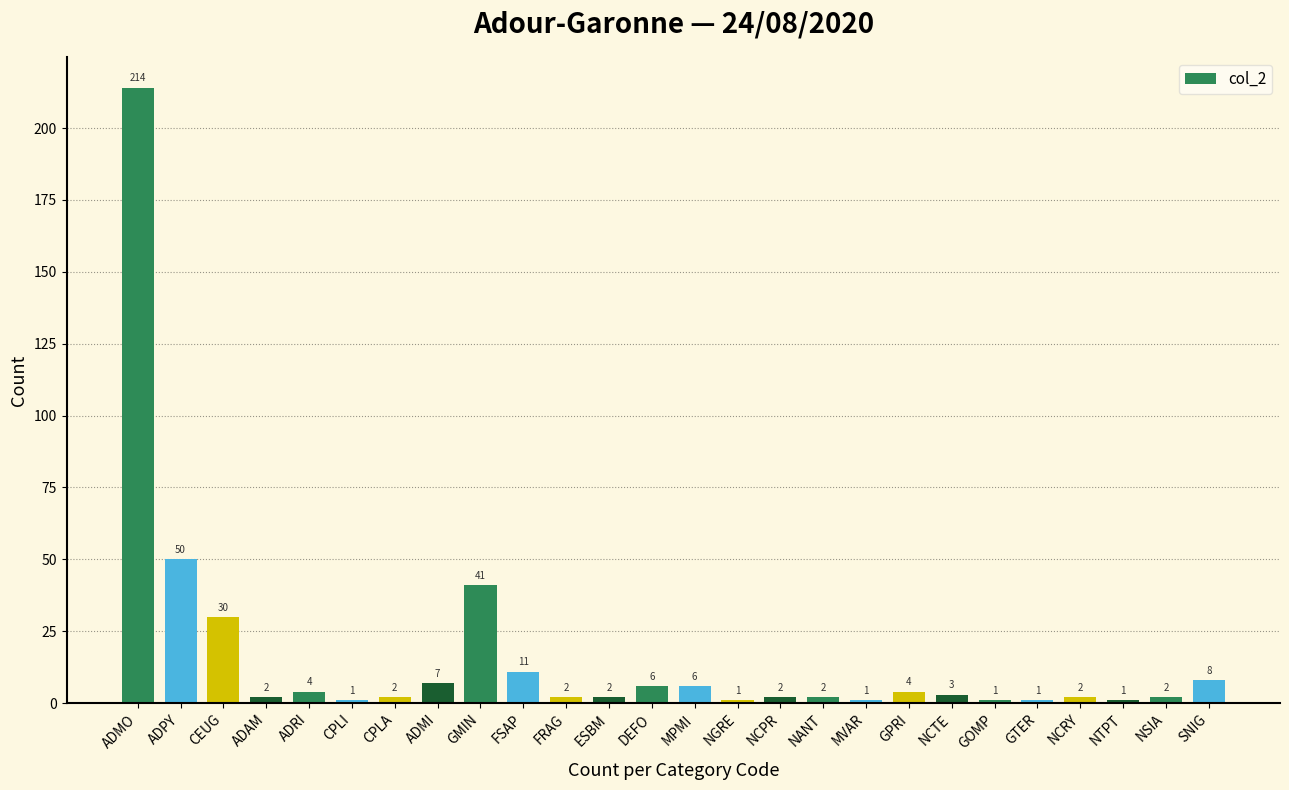

What position from the left is NTPT?

24